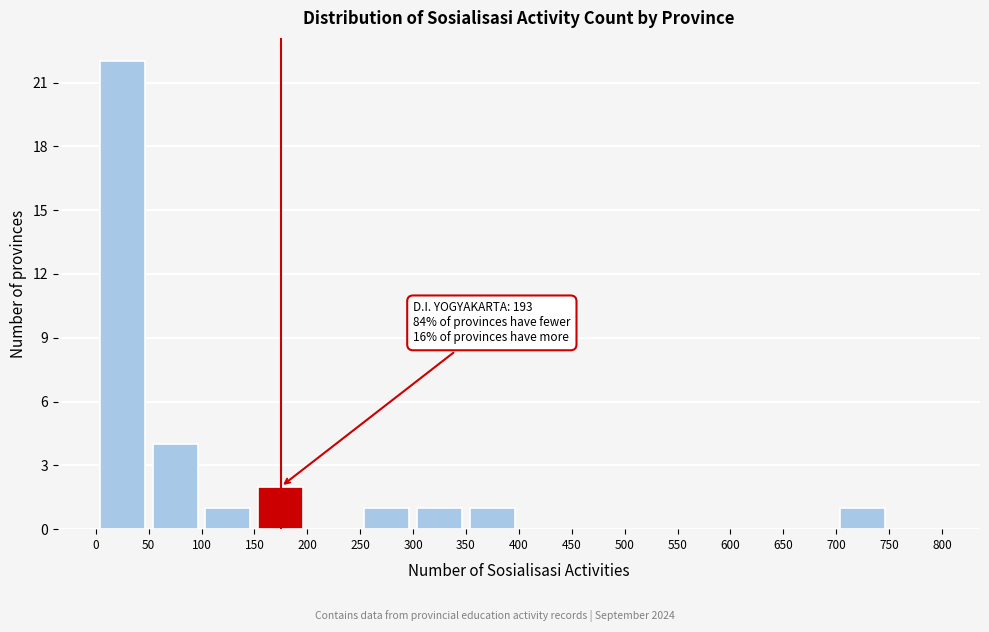

Over which range of the x-axis is the bar tallest?

0 to 50